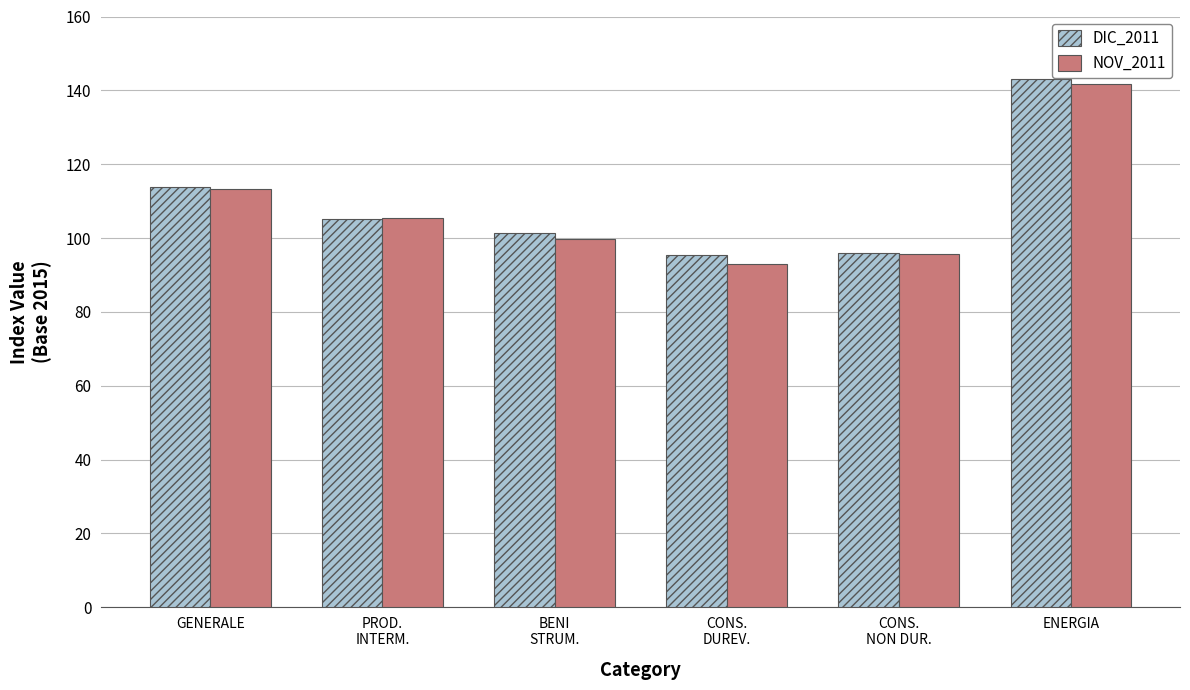

What is the sum of all NOV_2011 values?

648.9